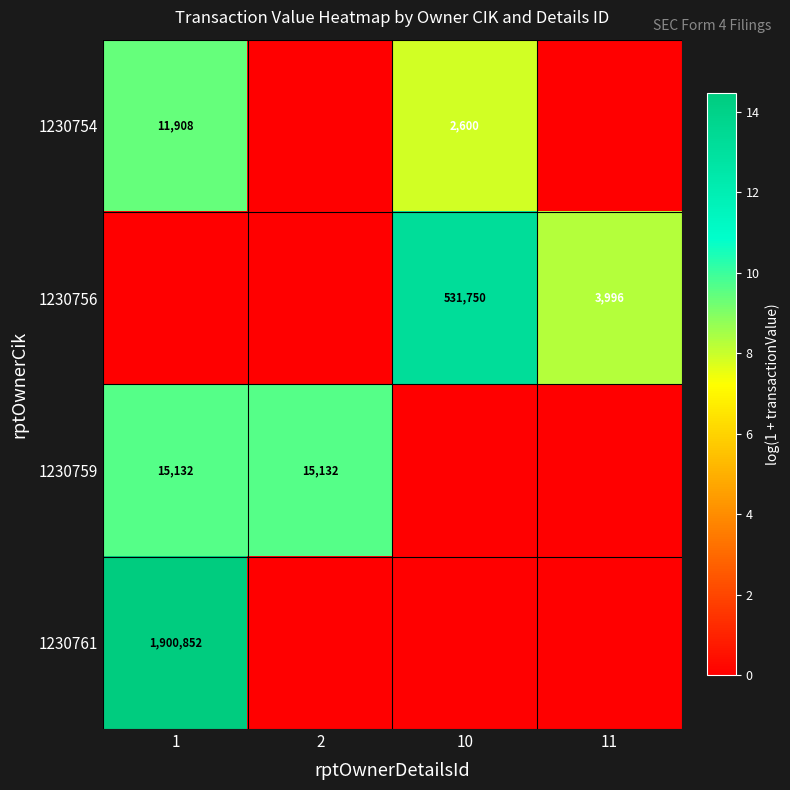

True or false: 1230754 has a value of 2600 at 10.

True